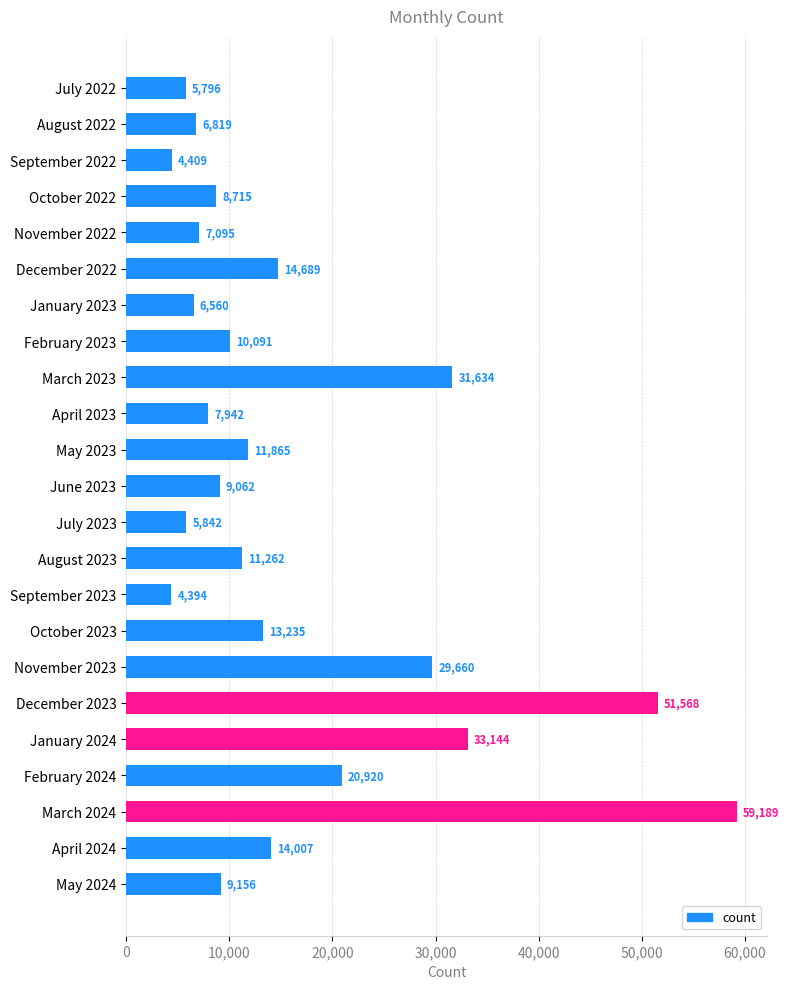

What is the smallest value displayed?

4394